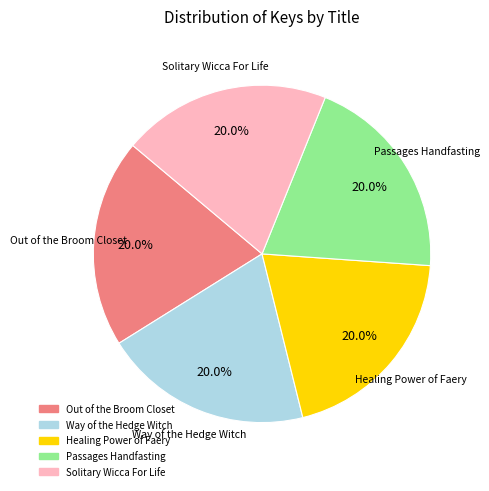

Is Out of the Broom Closet the majority of the pie?

No